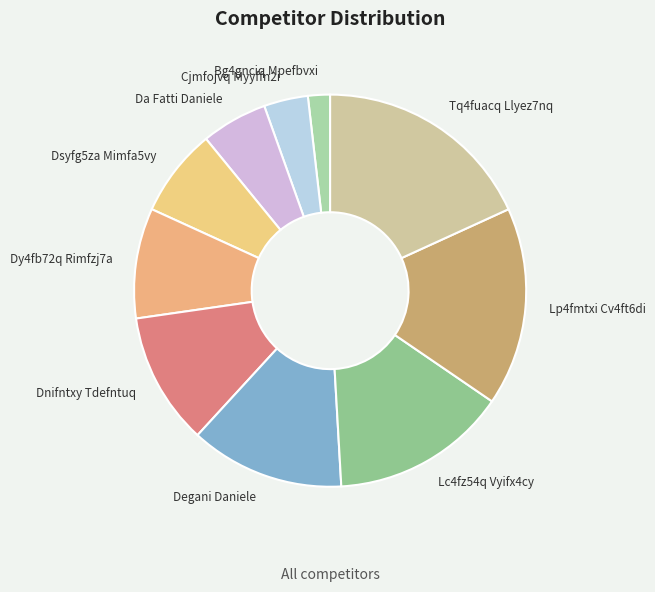

Between Da Fatti Daniele and Cjmfojvq Myyffn2i, which is larger?

Da Fatti Daniele